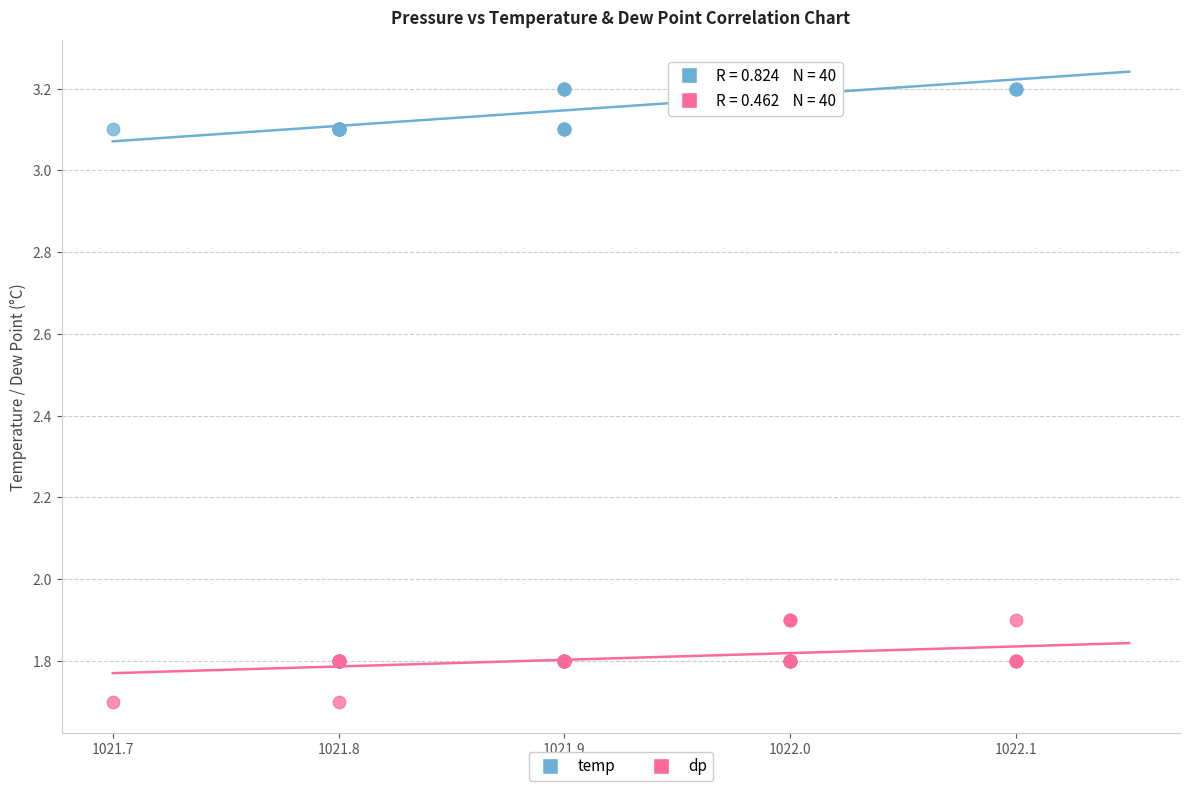

Which series reaches the maximum Y coordinate?

temp